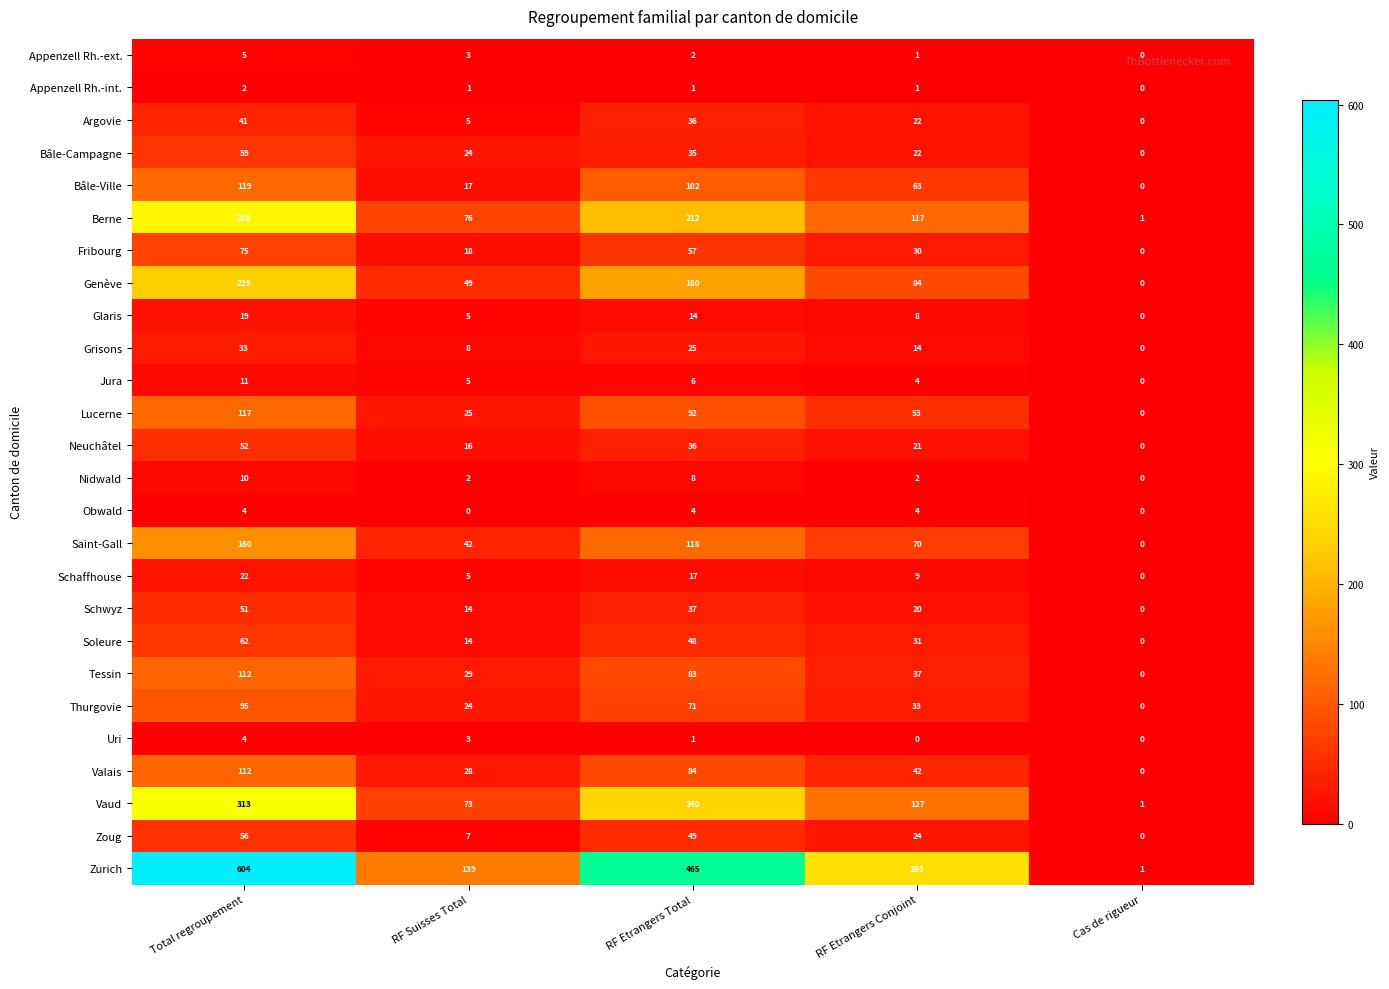

What is the spread (max minus min) of values at Cas de rigueur?

1